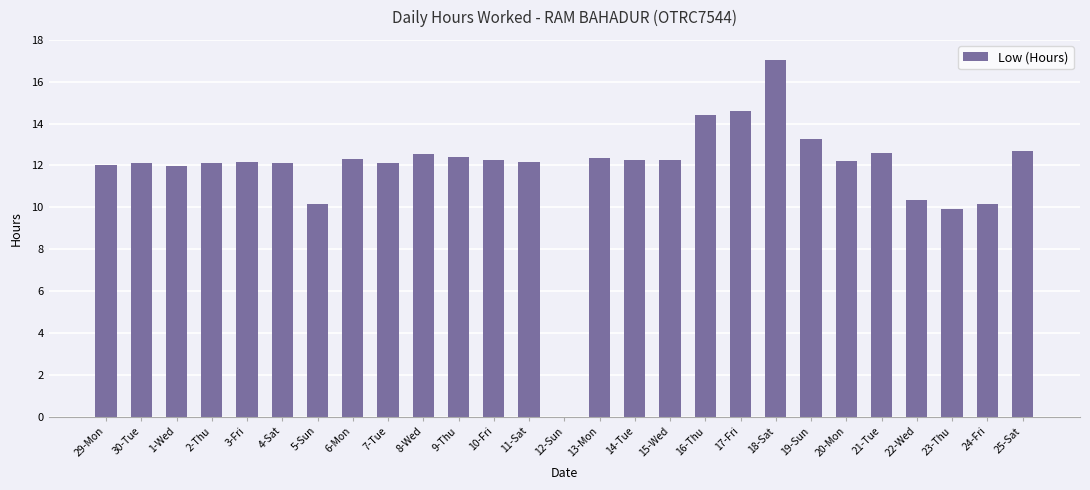

True or false: the data shows 12.2 at 3-Fri.

True